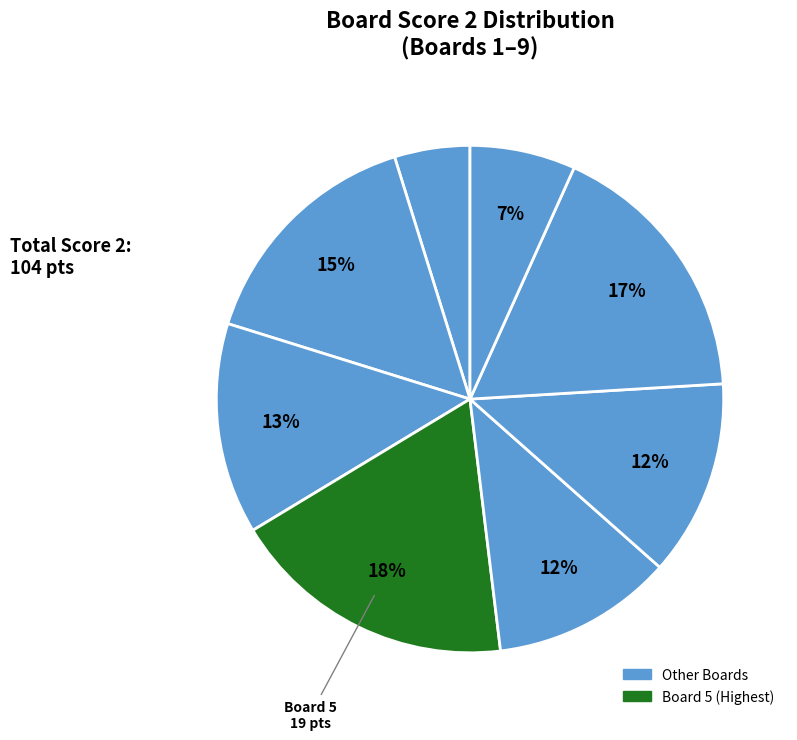

What is the smallest slice in the pie chart?

3